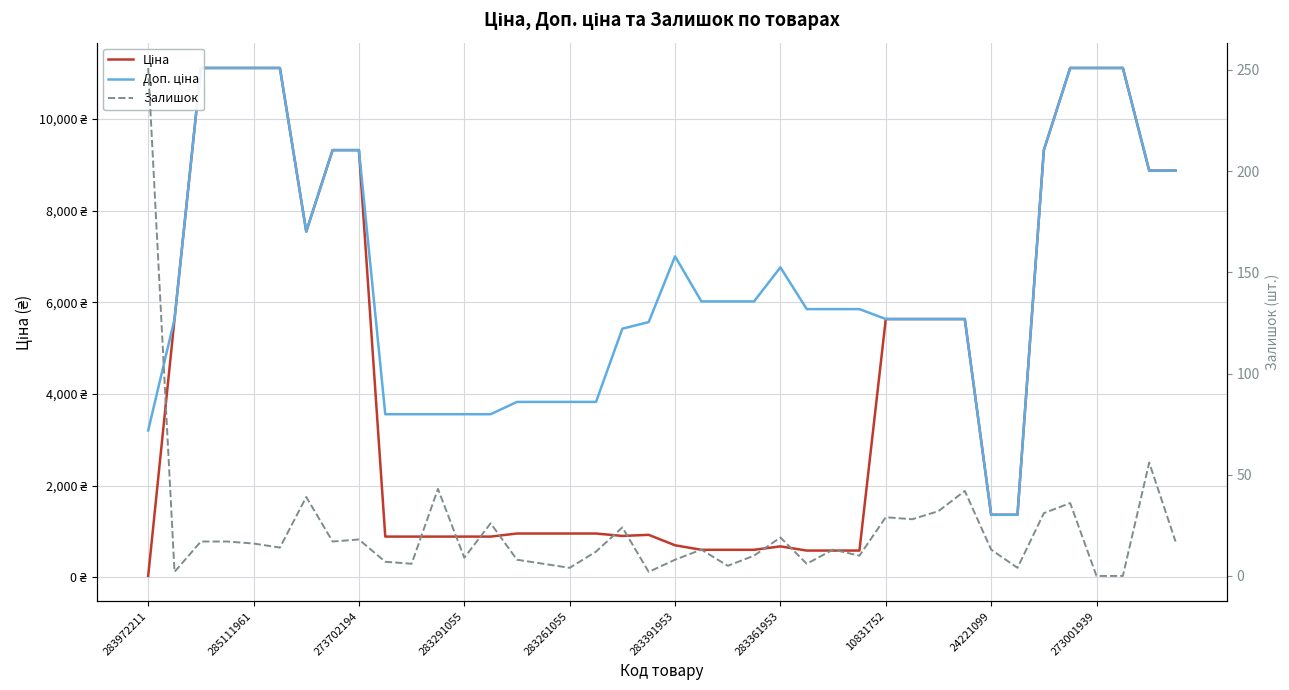

Between 29 and 13, which is larger?

29